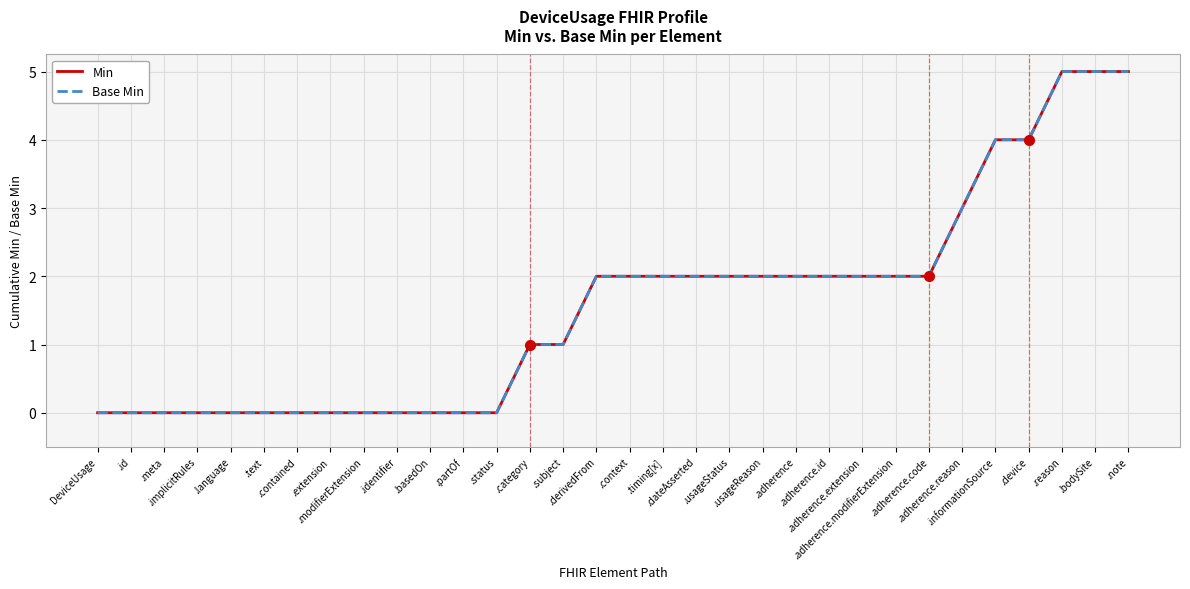

What is the difference between the second highest and minimum values in the Base Min series?

5